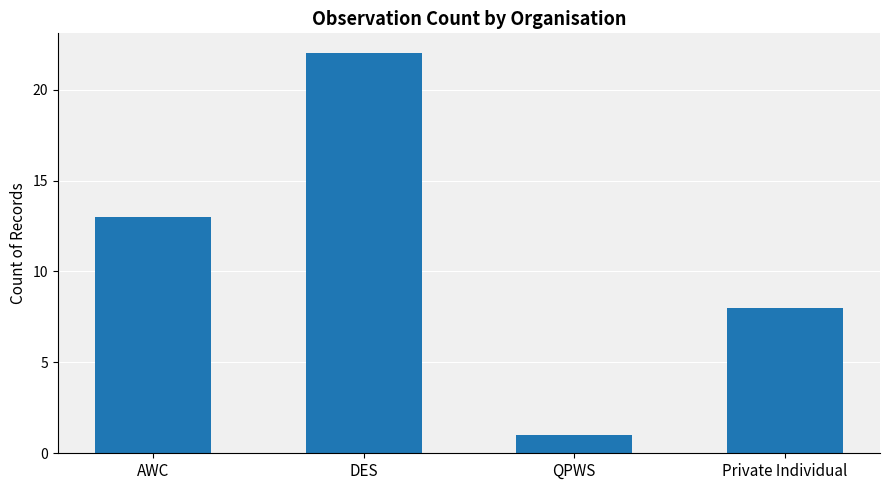

List the labels in order of value, largest first.

DES, AWC, Private Individual, QPWS